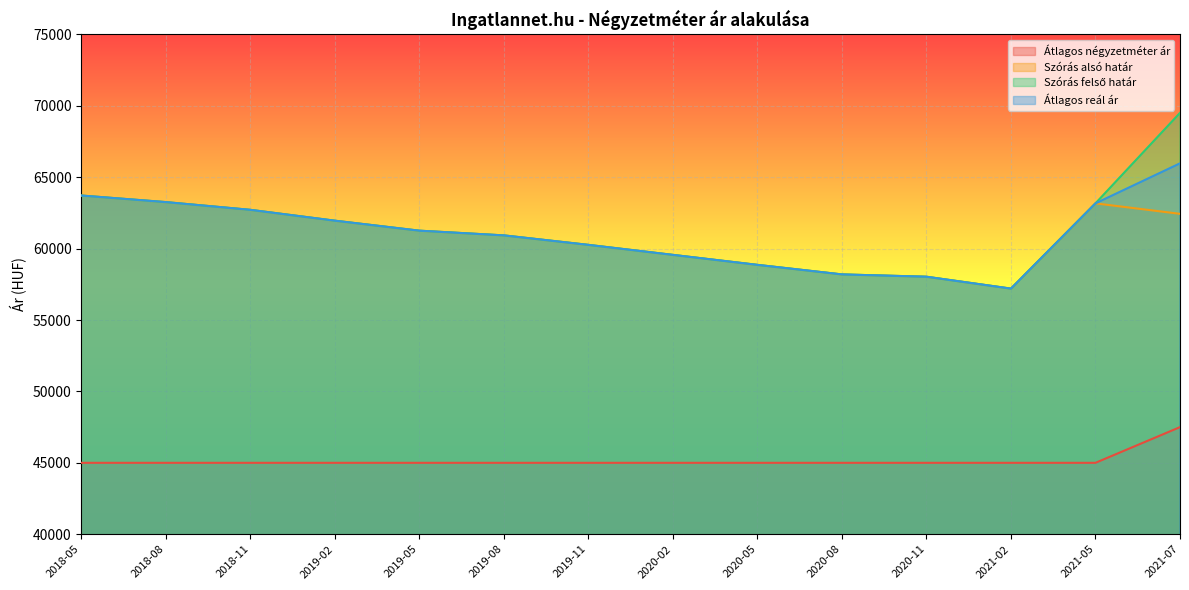

What position from the right is 2019-05?

10